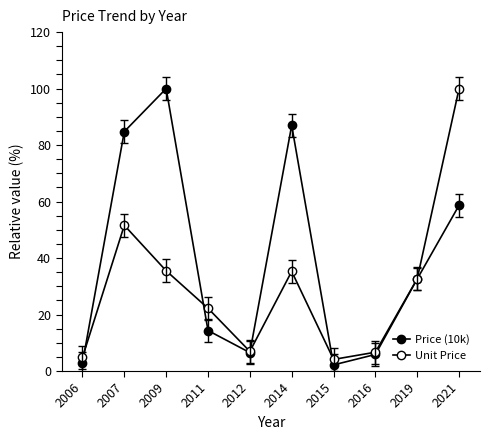

How many values in the Unit Price series exceed 32?

5